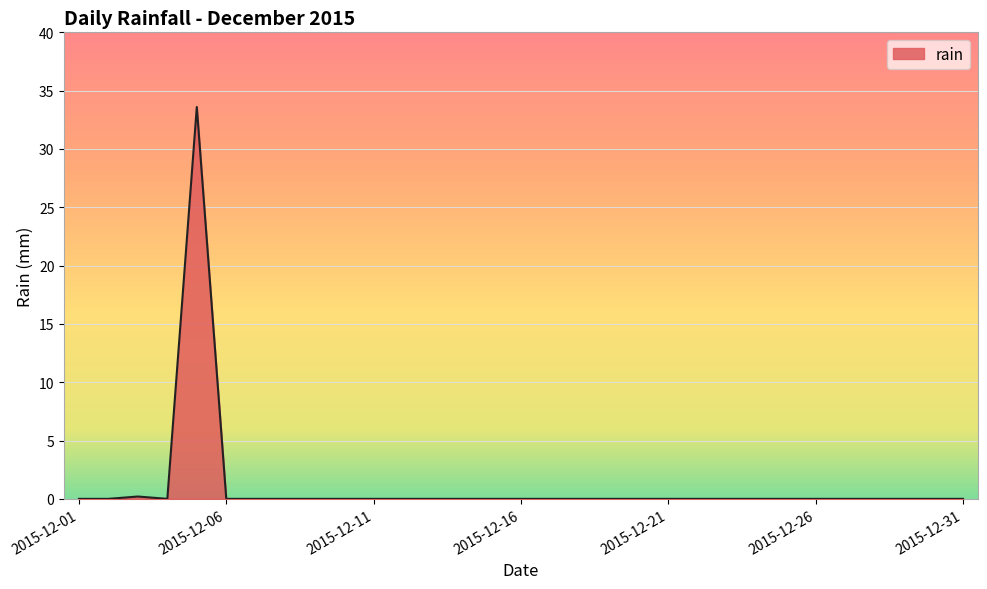

What is the difference between the maximum and minimum values?

33.6